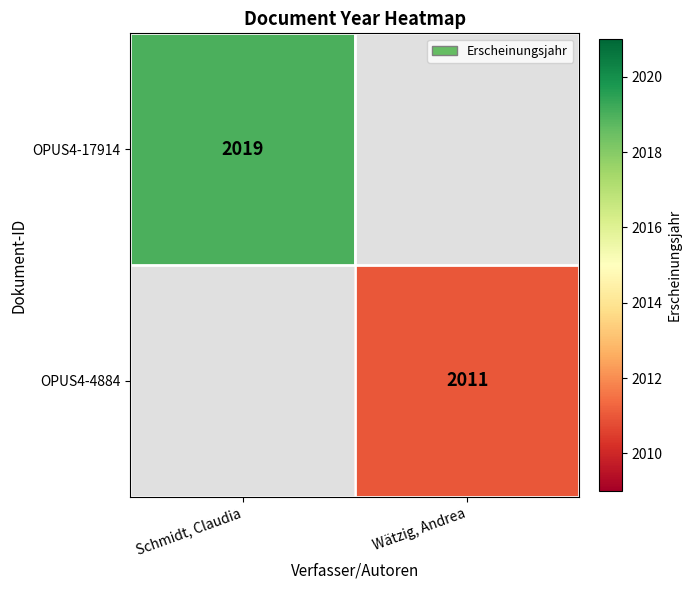

True or false: OPUS4-4884 has a value of 1303 at Wätzig, Andrea.

False